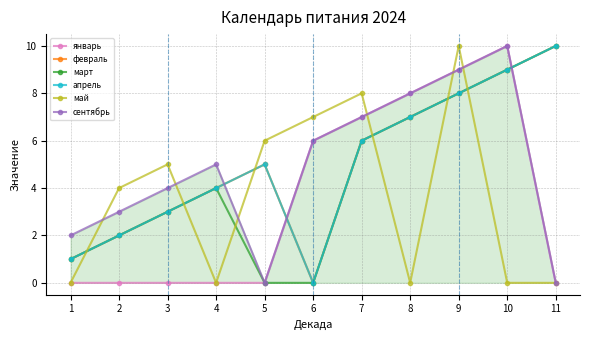

Where is the first local minimum for февраль?

6